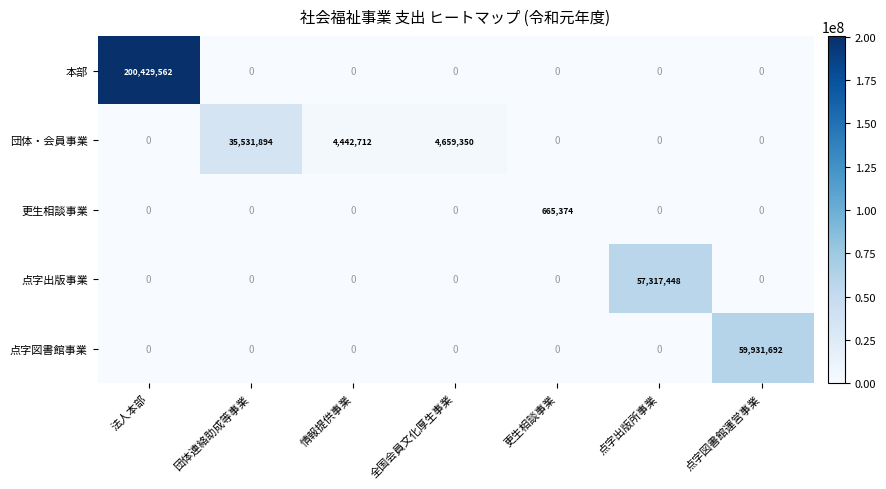

The value of 更生相談事業 at 団体連絡助成等事業 is 0. True or false?

True